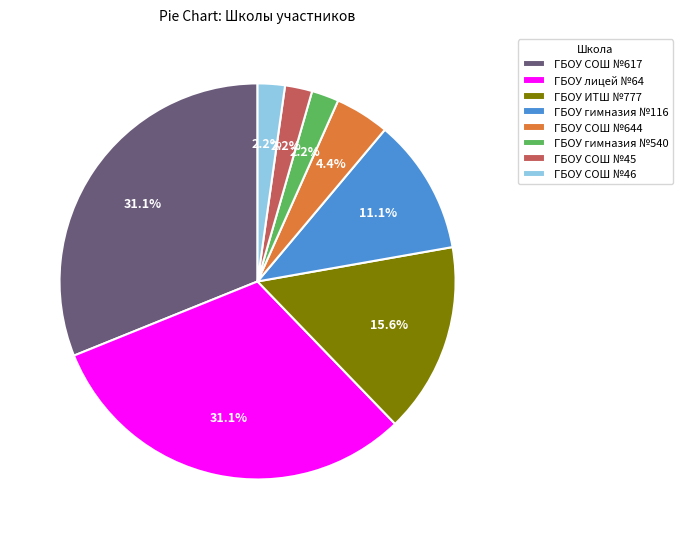

To the nearest percent, what is the average slice percentage?

12%